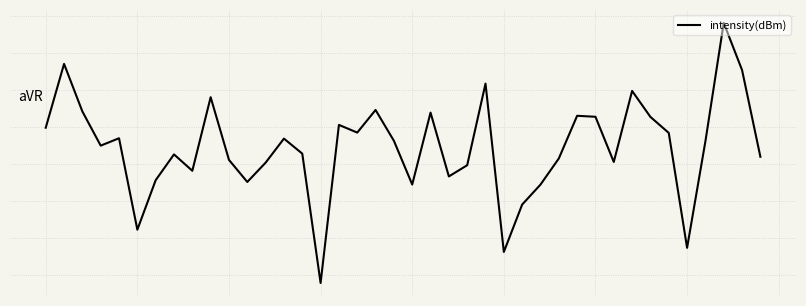

Is this an area chart (filled region under the line)?

No